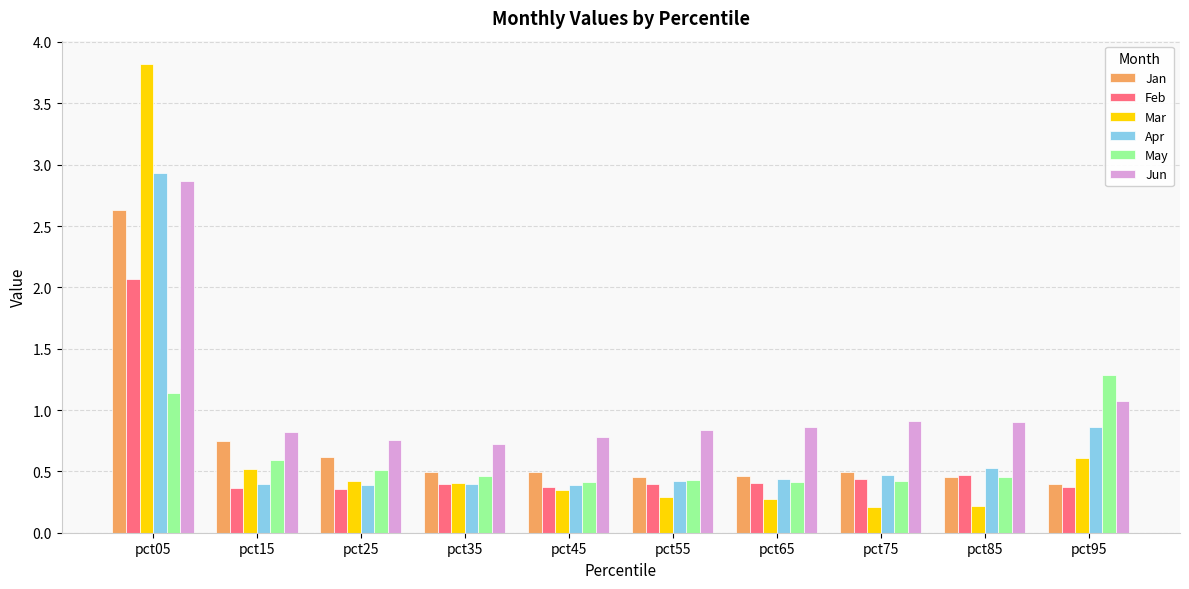

The value of Apr at pct35 is 0.4. True or false?

True